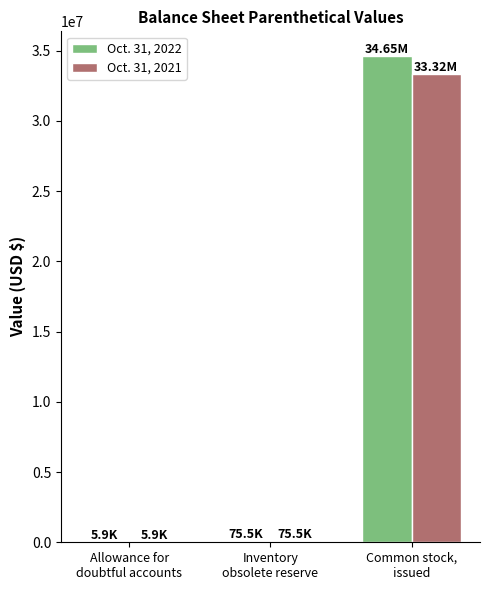

Which series has the largest total across all categories?

Oct. 31, 2022